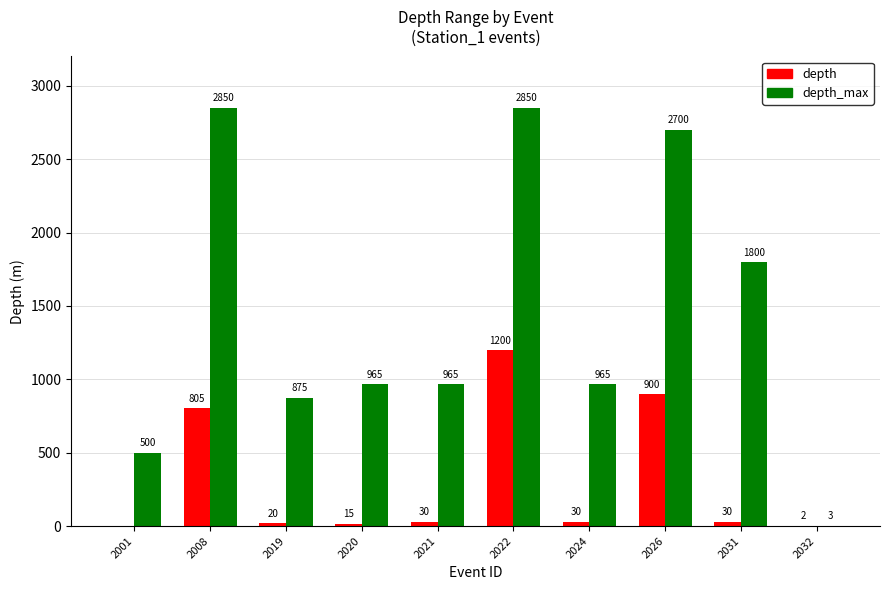

The value of depth at 2001 is -492. True or false?

False